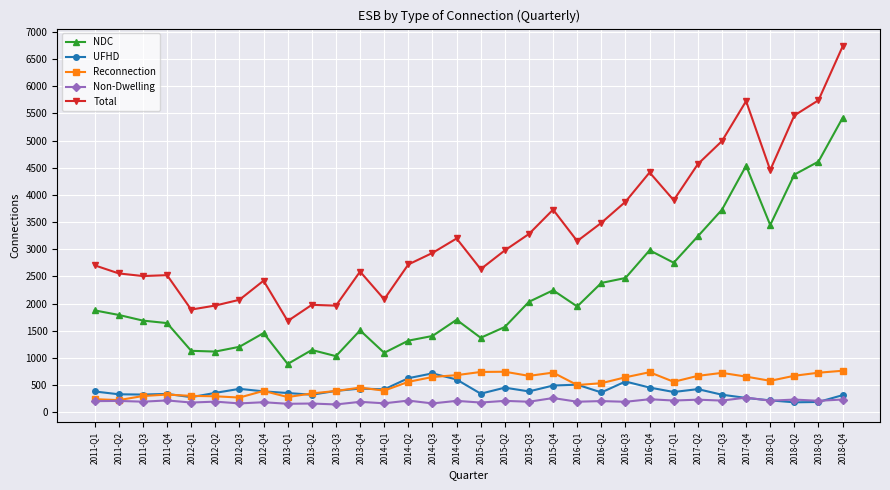

Which series has the widest spread of values?

Total